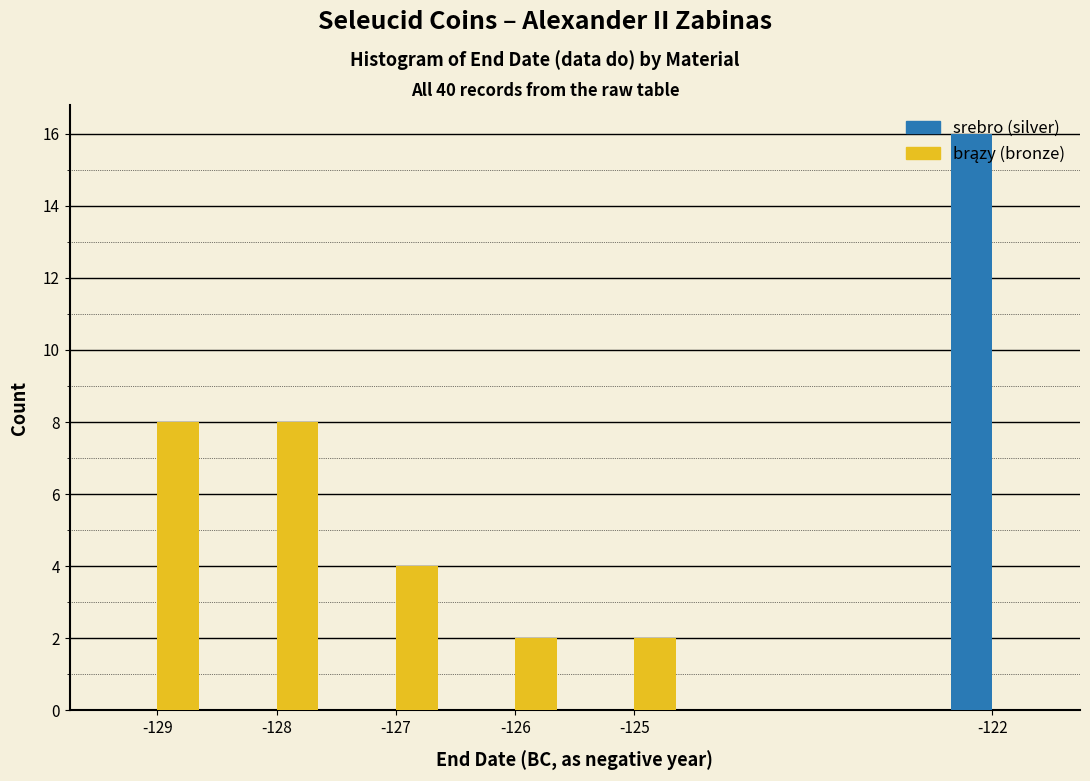

What is the greatest value displayed?

16